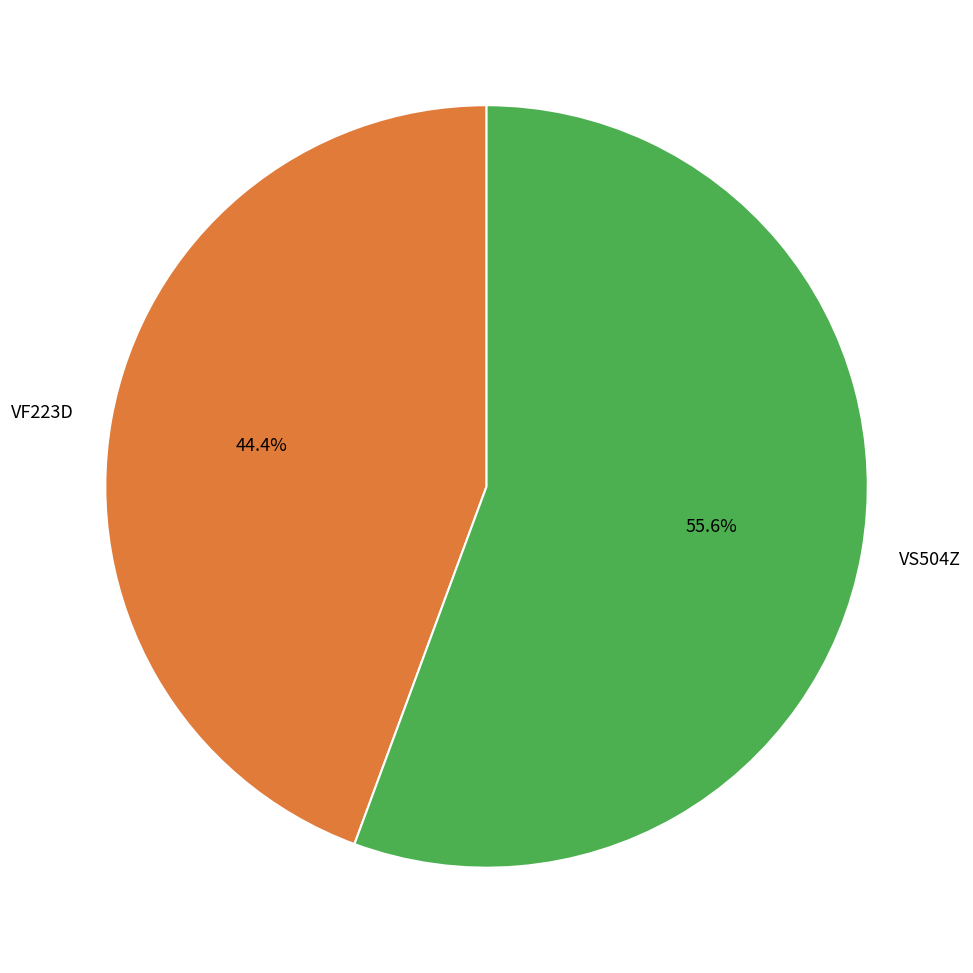

True or false: VF223D accounts for 51% of the total.

False